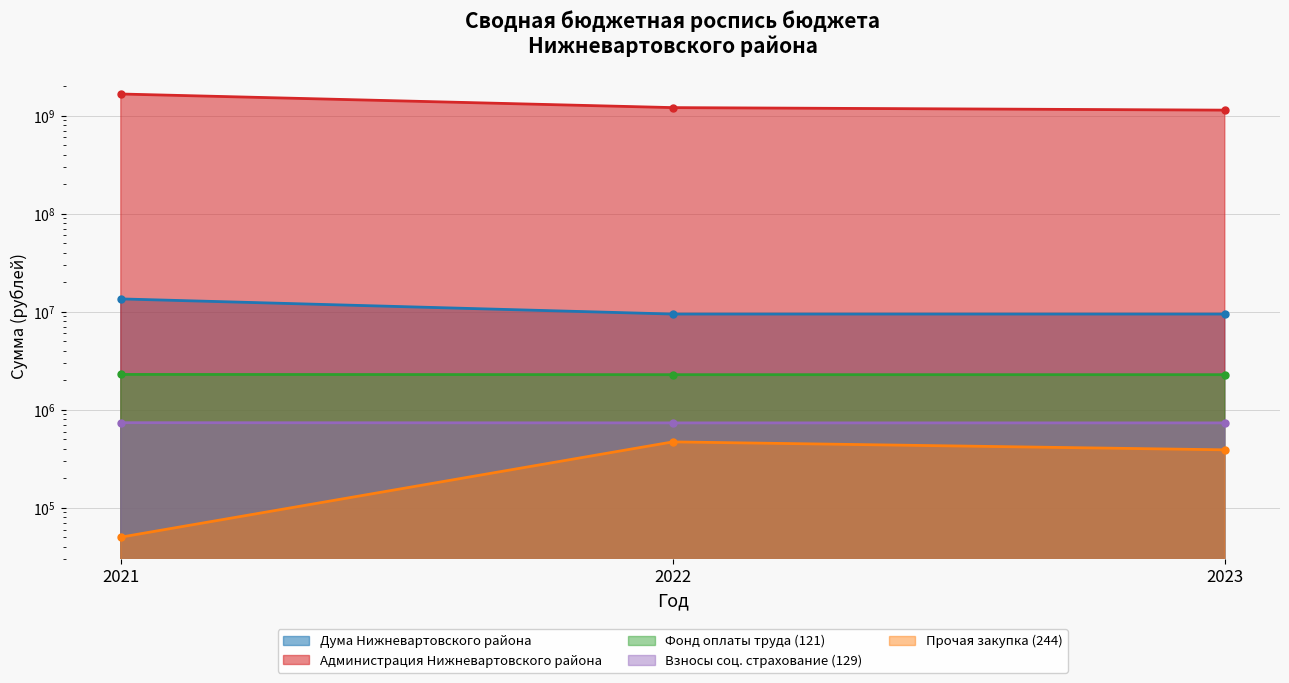

True or false: Дума Нижневартовского района has a value of 6681310.8 at 2021.

False